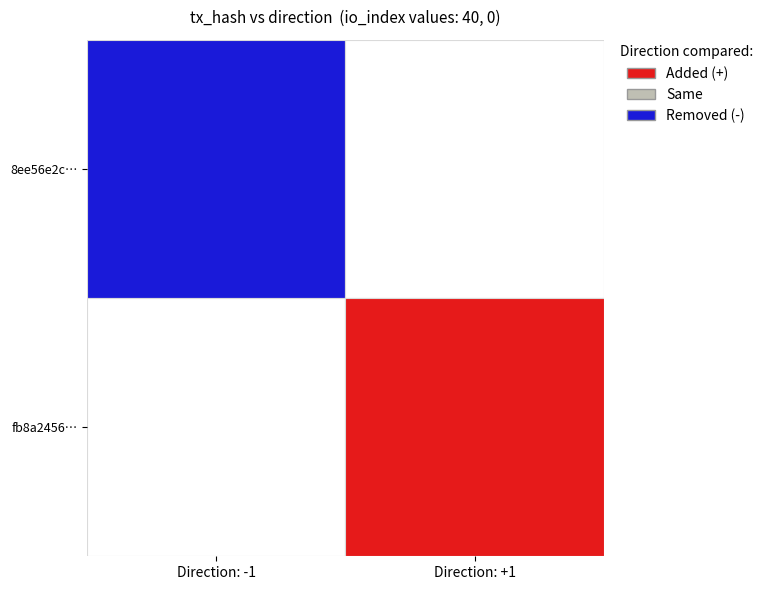

Which series has the largest range (max minus min)?

8ee56e2c2dd5919c21b86510ee633618801a34a